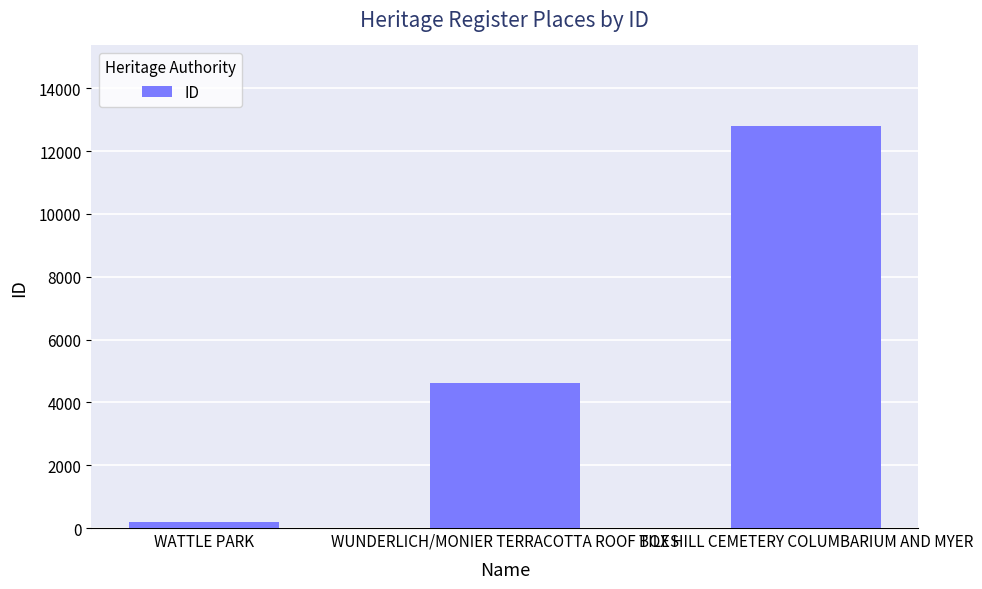

List the labels in order of value, largest first.

BOX HILL CEMETERY COLUMBARIUM AND MYER, WUNDERLICH/MONIER TERRACOTTA ROOF TILES, WATTLE PARK